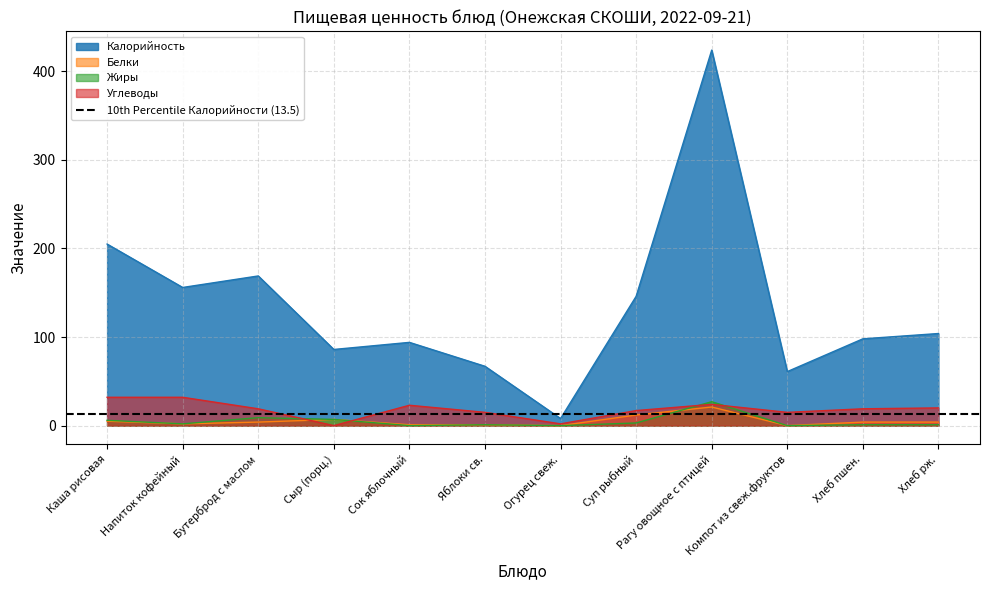

At which label is Белки closest to 10?

Суп рыбный